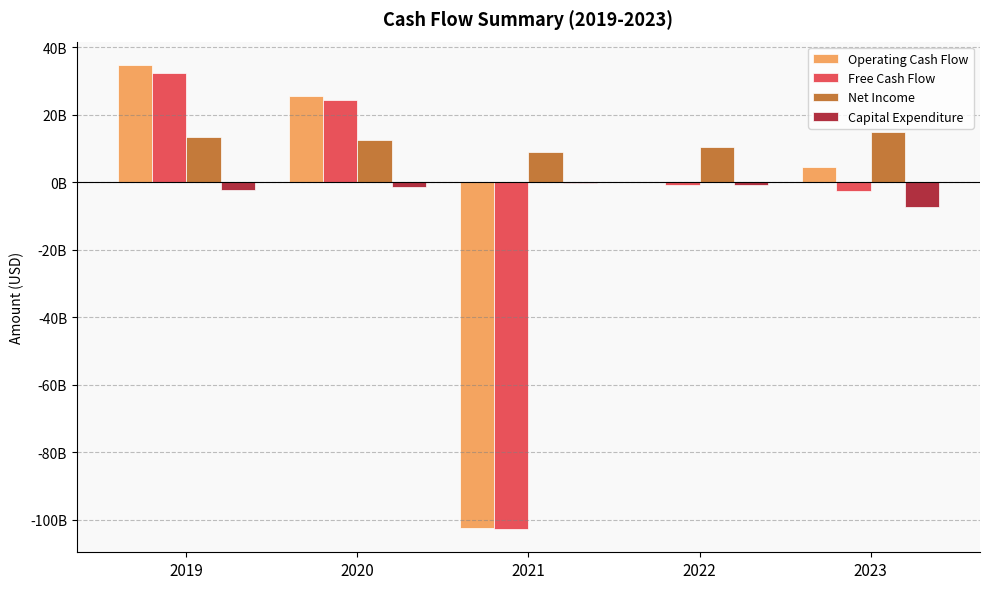

Reading left to right, transcribe all the data shown in this chart.

Operating Cash Flow: 2019=34824366000	2020=25724158000	2021=-102515502000	2022=-43809000	2023=4632740000
Free Cash Flow: 2019=32484336000	2020=24318308000	2021=-102783275000	2022=-920292000	2023=-2586221000
Net Income: 2019=13456525000	2020=12612542000	2021=8938407000	2022=10383279000	2023=14784531000
Capital Expenditure: 2019=-2340030000	2020=-1405850000	2021=-267773000	2022=-876483000	2023=-7218961000